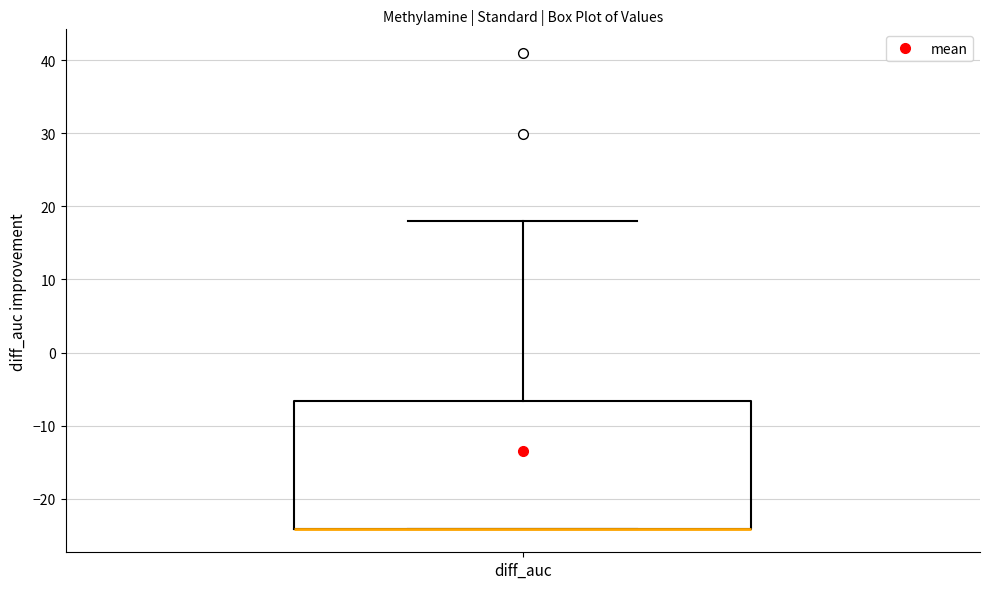

Read this box plot against the y-axis: the position of the median line, the range covered by the box, and the ends of both whiskers. The values are not printed on the chart, so give them approximately, as read against the axis.

median -24 (drawn on the box's lower edge), box -24 to -7, whiskers -24 to 18